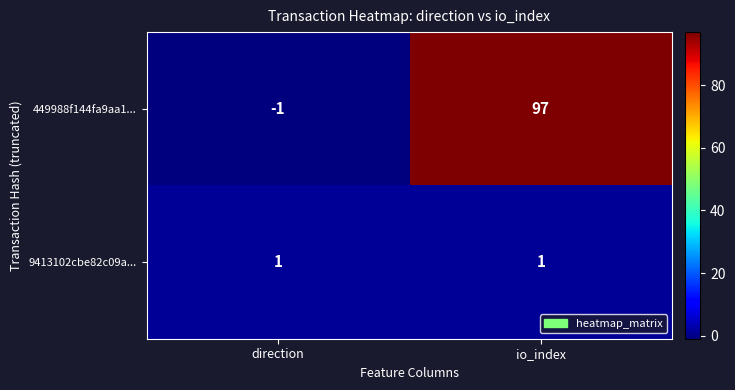

What is the greatest value displayed?

97